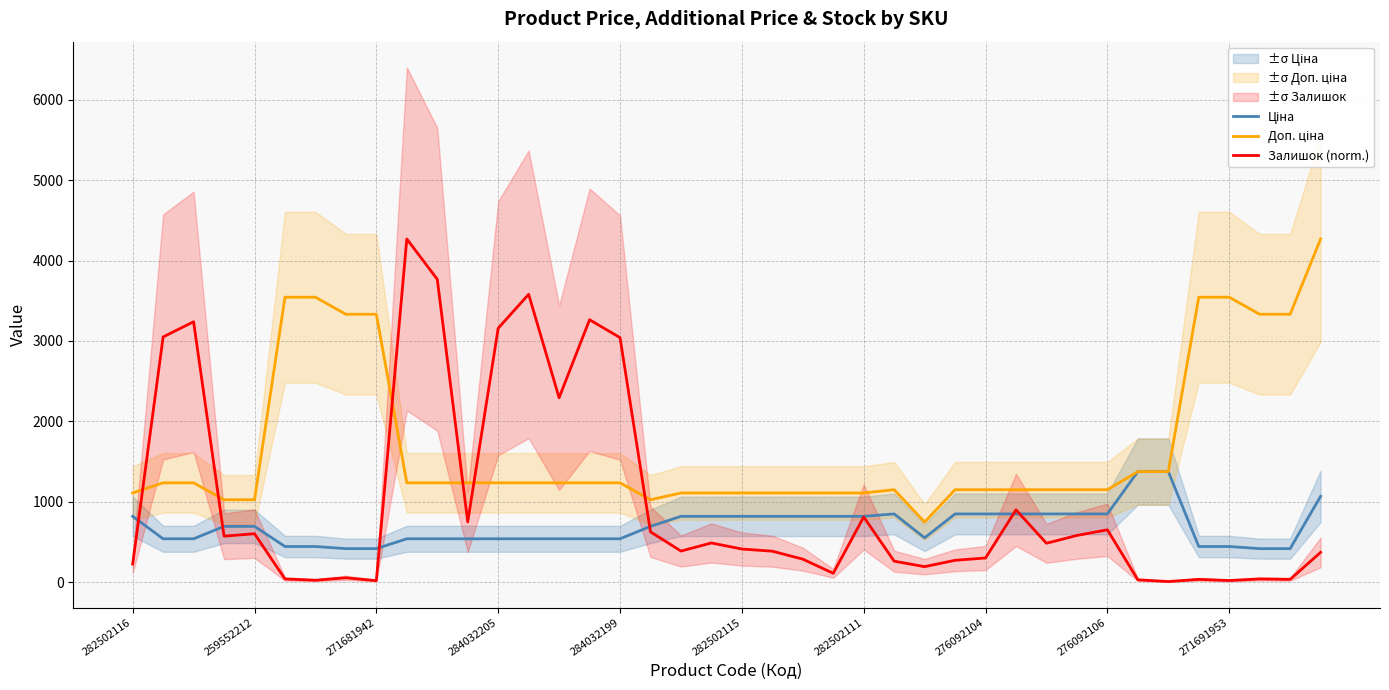

Where do Ціна and Доп. ціна first cross each other?

32 and 33